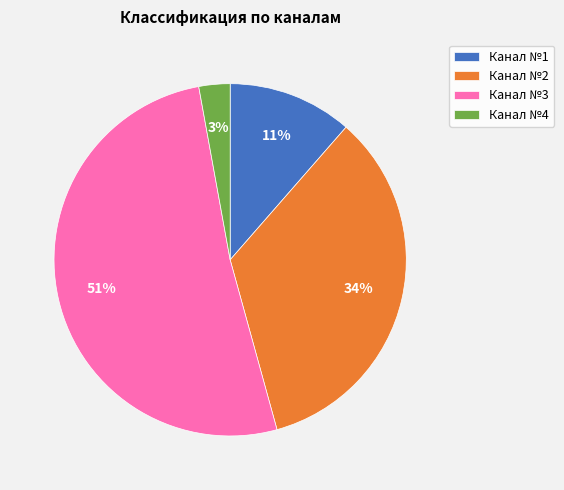

What is the ratio of the value at Канал №1 to the value at Канал №3?

0.2